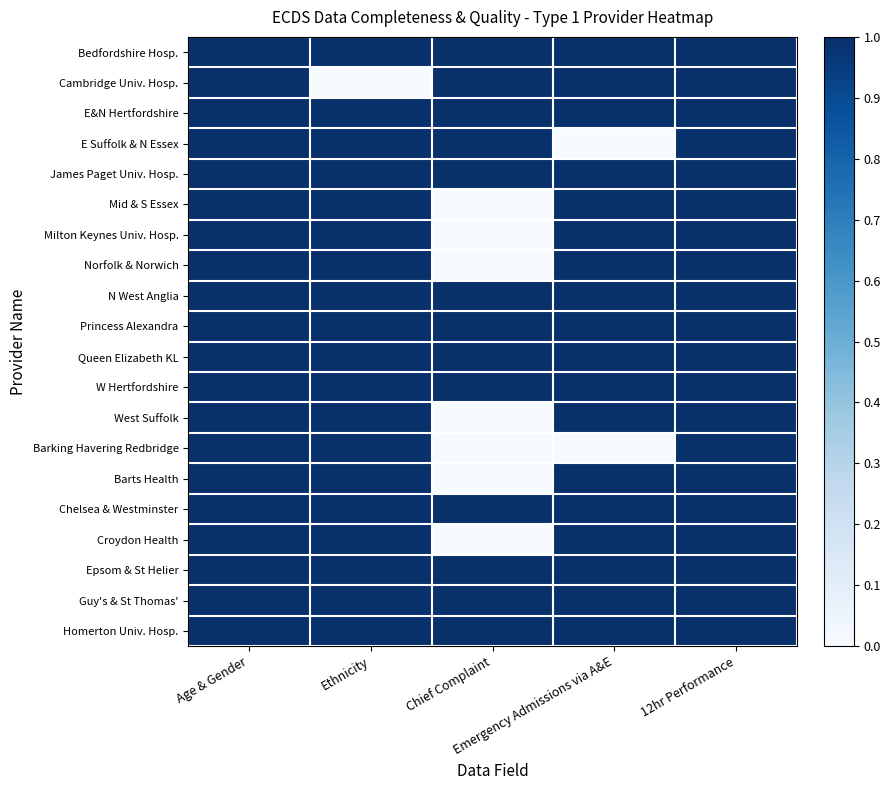

Which has a higher value, Ethnicity or Chief Complaint?

Ethnicity